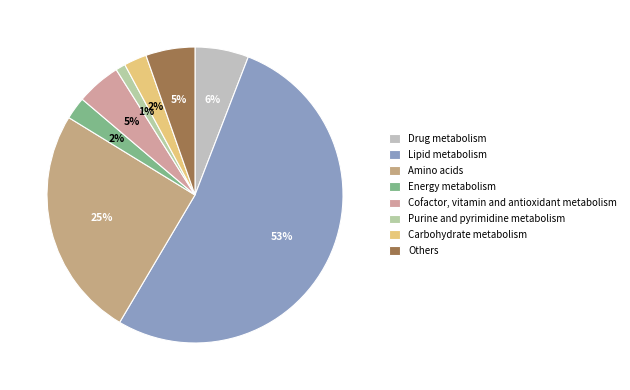

Does any single category account for the majority?

Yes